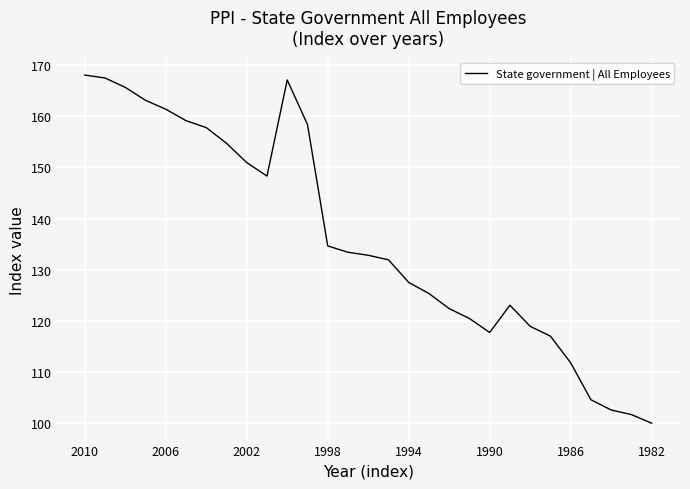

What is the greatest value displayed?

168.1